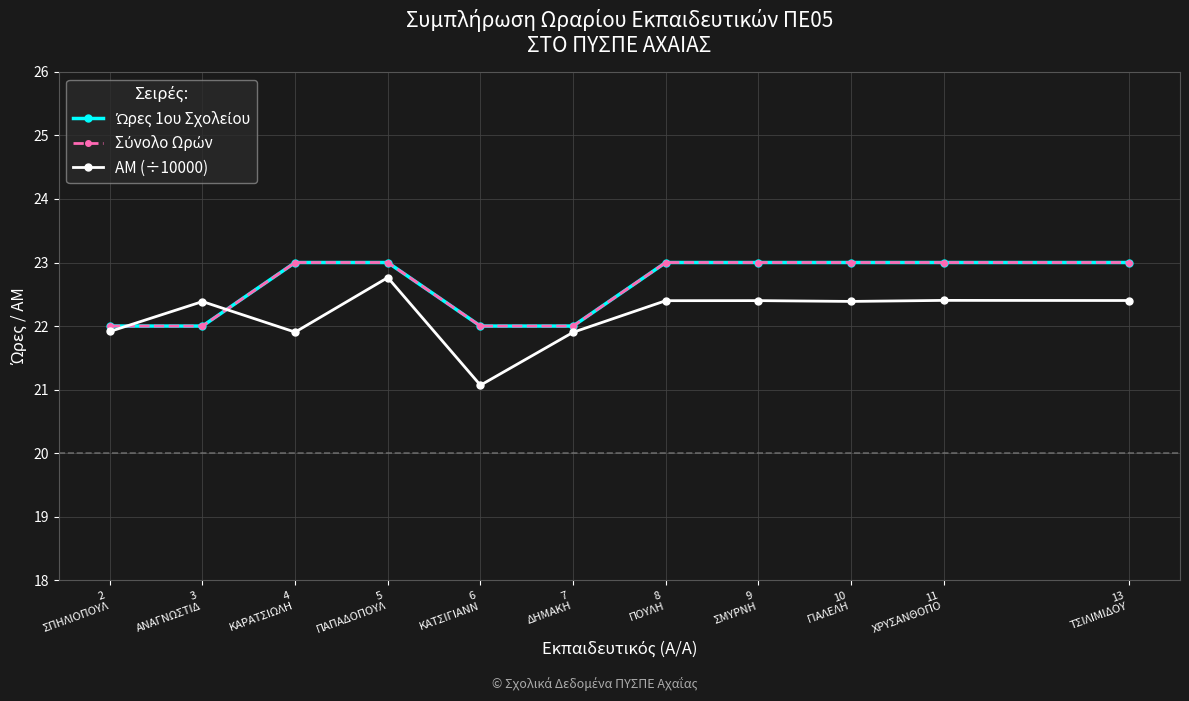

Is this an area chart (filled region under the line)?

No